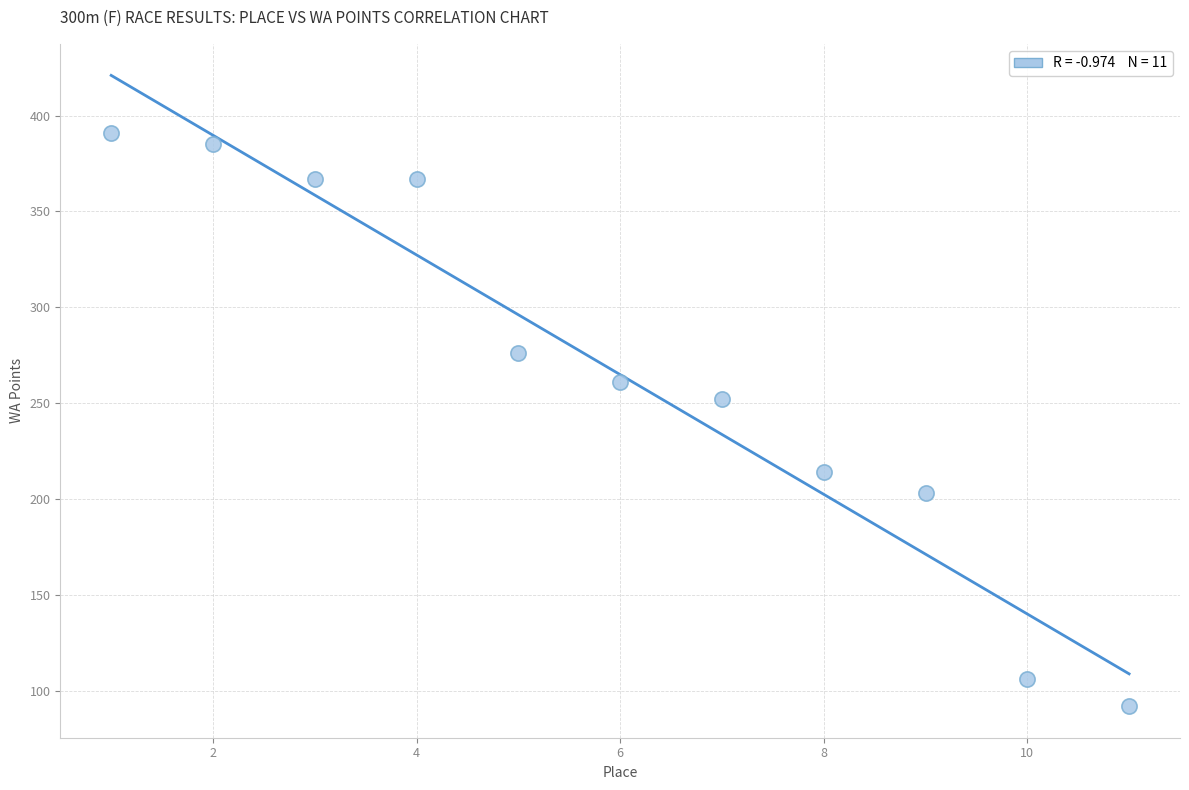

What Y value in the scatter plot is closest to 241?

252